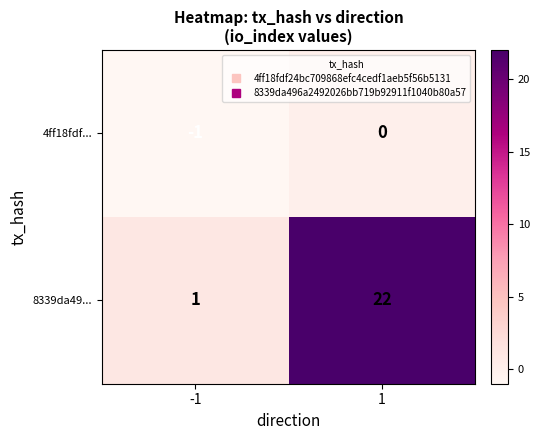

At how many categories does at least one series exceed 11?

1